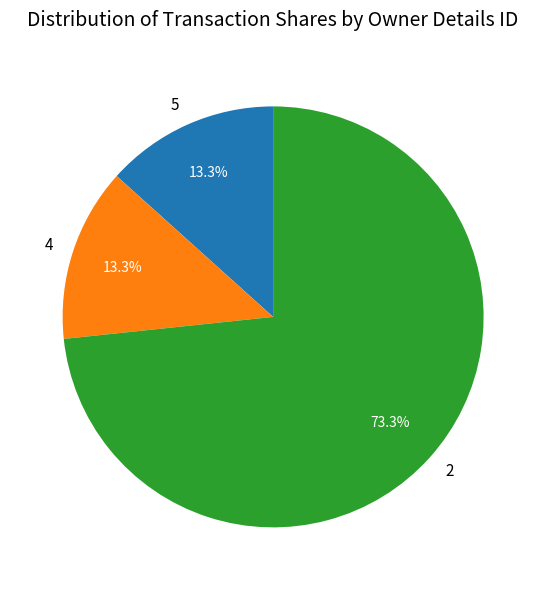

Is there any slice that represents more than half of the pie?

Yes